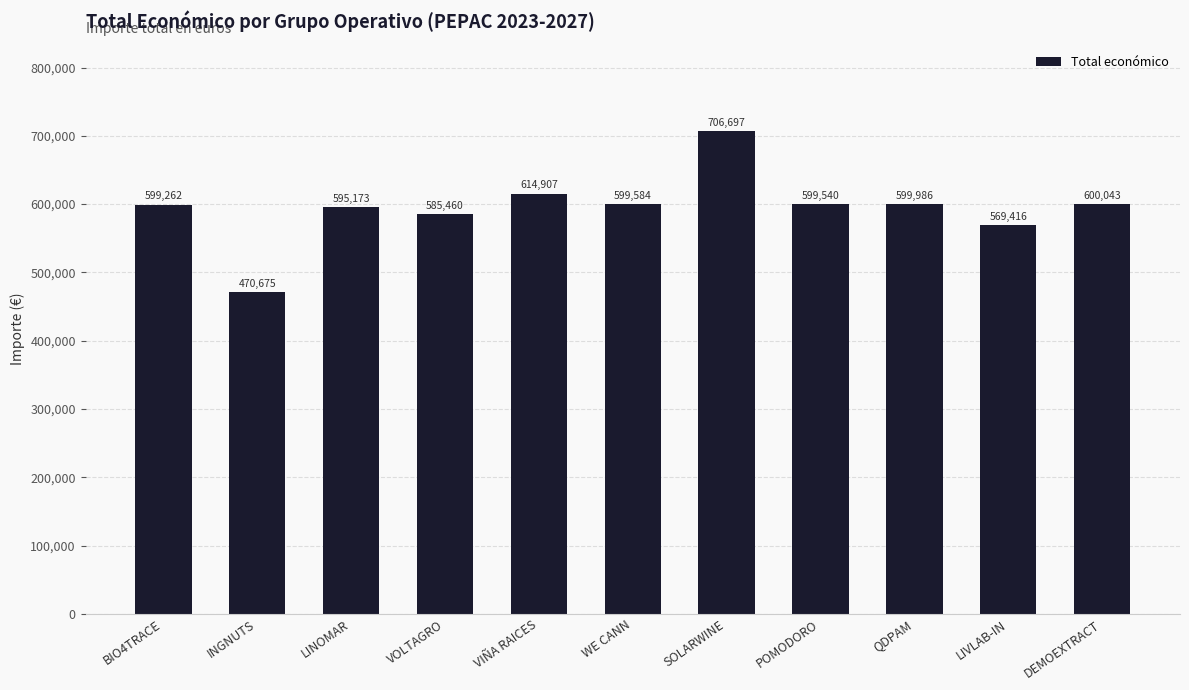

Which has a higher value, VOLTAGRO or DEMOEXTRACT?

DEMOEXTRACT